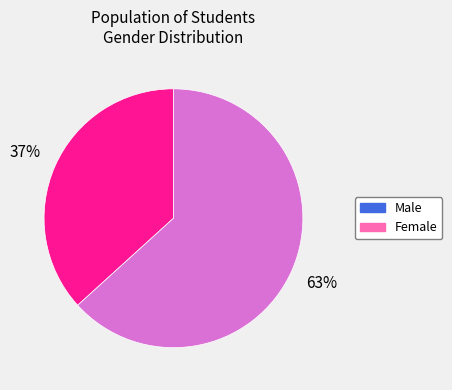

The Female slice represents 63% of the pie. True or false?

True